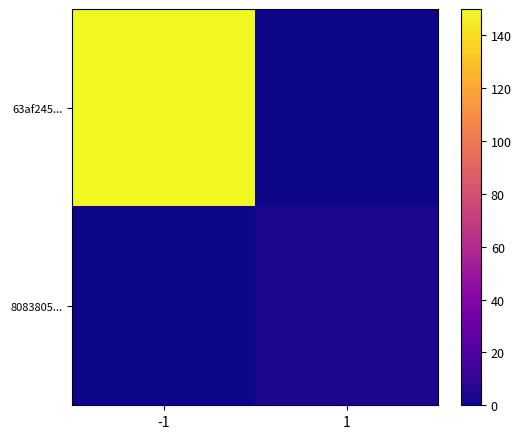

Which category has the highest value across all series?

-1